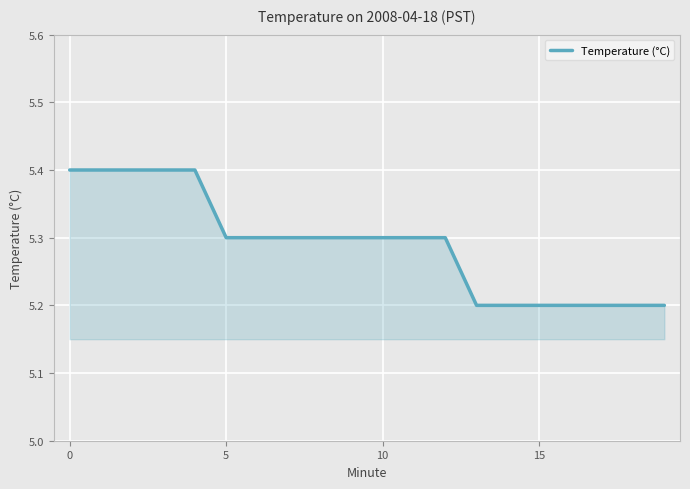

How many lines are shown in the chart?

1